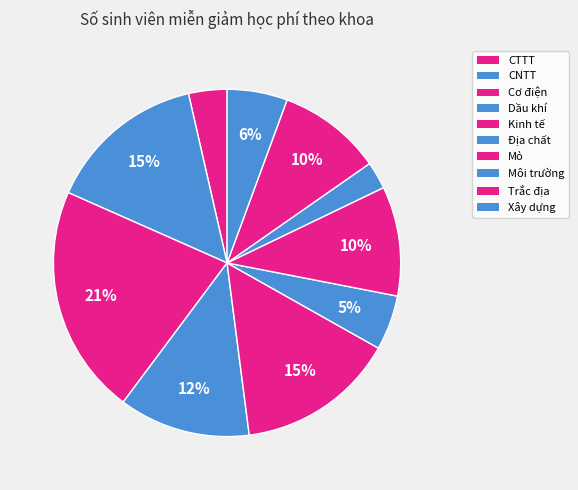

Do Cơ điện and Môi trường together represent more than half of the pie?

No